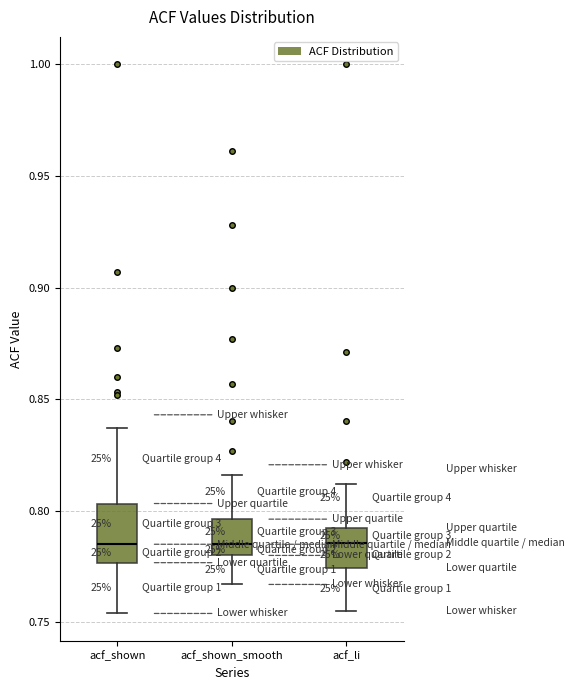

Reading left to right, read every box against the y-axis: the position of its median line, the range the box covers, and the ends of its whiskers. The values are not printed on the chart, so give them approximately, as read against the axis.

acf_shown: median 0.785, box 0.775 to 0.805, whiskers 0.755 to 0.835
acf_shown_smooth: median 0.785, box 0.780 to 0.795, whiskers 0.765 to 0.815
acf_li: median 0.785, box 0.775 to 0.790, whiskers 0.755 to 0.810